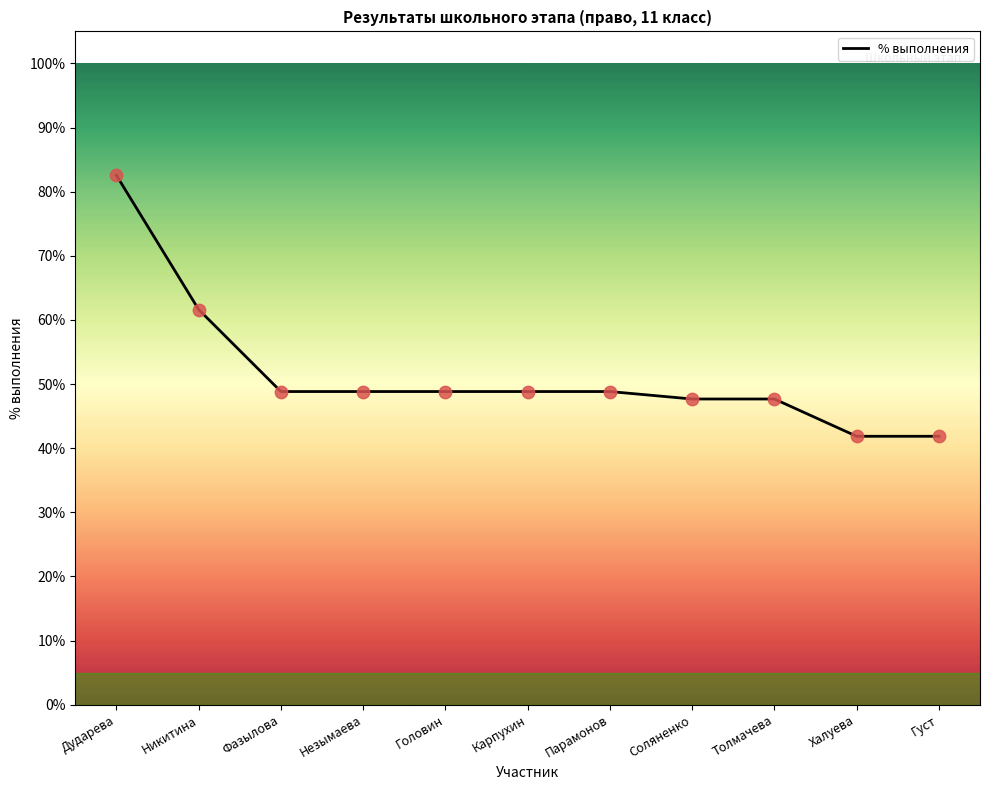

Between Фазылова and Никитина, which is larger?

Никитина